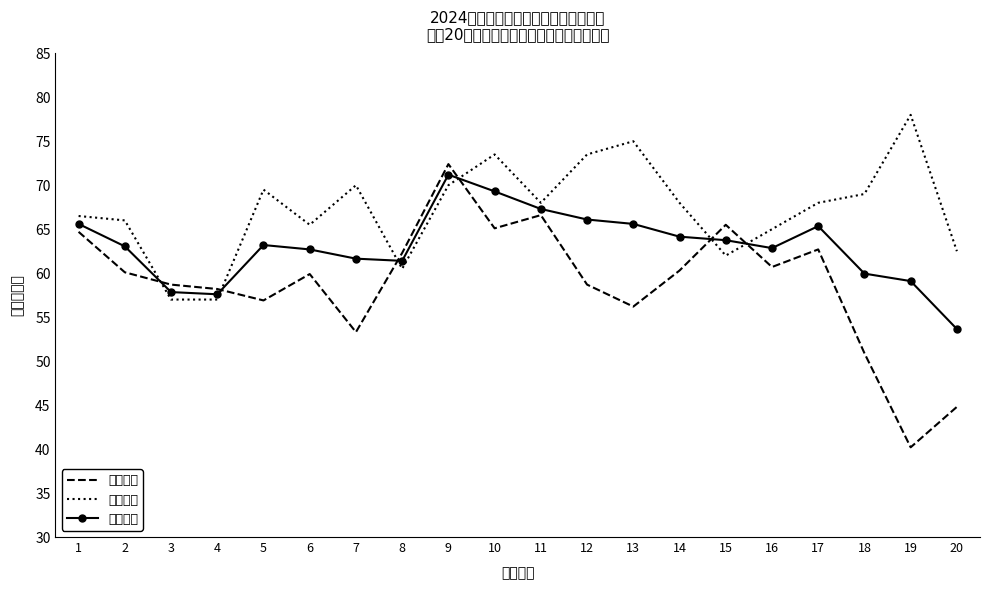

Reading left to right, transcribe all the data shown in this chart.

行测成绩: 1=64.7	2=60.1	3=58.7	4=58.2	5=56.9	6=59.9	7=53.3	8=62.3	9=72.4	10=65.1	11=66.6	12=58.7	13=56.2	14=60.3	15=65.5	16=60.7	17=62.7	18=50.9	19=40.2	20=44.8
申论成绩: 1=66.5	2=66.0	3=57.0	4=57.0	5=69.5	6=65.5	7=70.0	8=60.5	9=70.0	10=73.5	11=68.0	12=73.5	13=75.0	14=68.0	15=62.0	16=65.0	17=68.0	18=69.0	19=78.0	20=62.5
笔试成绩: 1=65.6	2=63.0	3=57.9	4=57.6	5=63.2	6=62.7	7=61.6	8=61.4	9=71.2	10=69.3	11=67.3	12=66.1	13=65.6	14=64.2	15=63.8	16=62.9	17=65.3	18=60.0	19=59.1	20=53.6